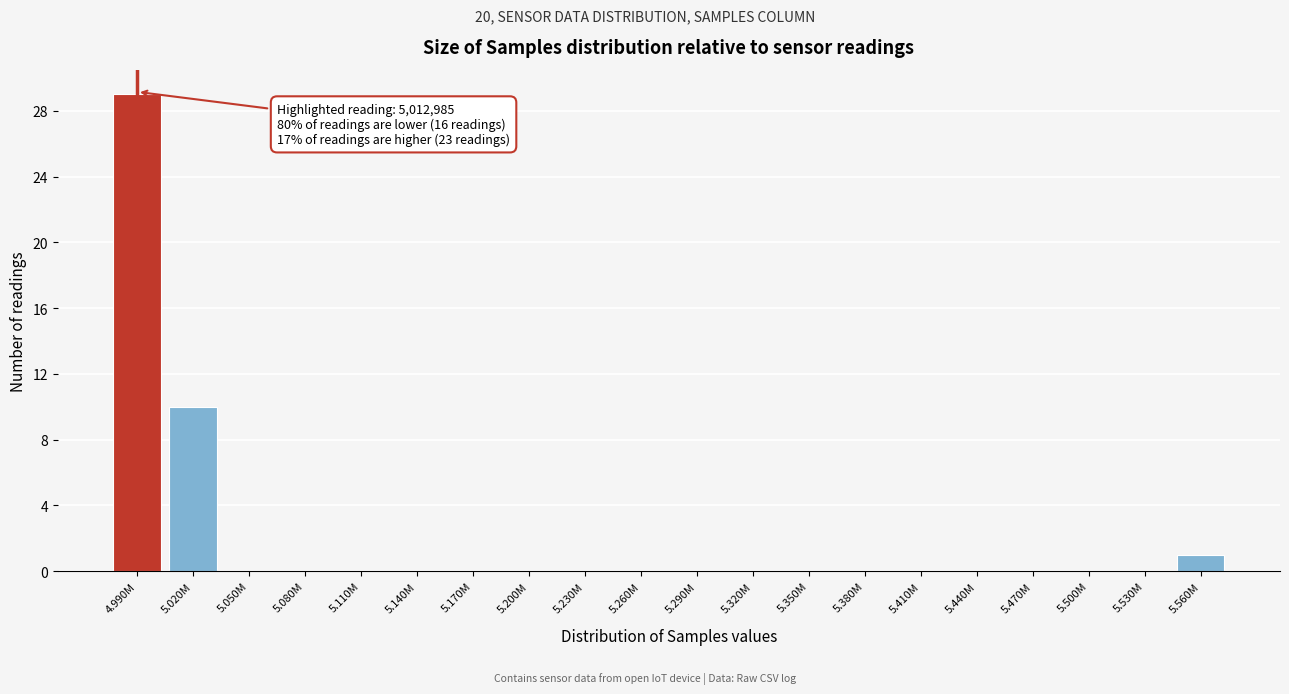

Reading right to left, what are all the values shown in this chart?

5.560M=1	5.530M=0	5.500M=0	5.470M=0	5.440M=0	5.410M=0	5.380M=0	5.350M=0	5.320M=0	5.290M=0	5.260M=0	5.230M=0	5.200M=0	5.170M=0	5.140M=0	5.110M=0	5.080M=0	5.050M=0	5.020M=10	4.990M=29